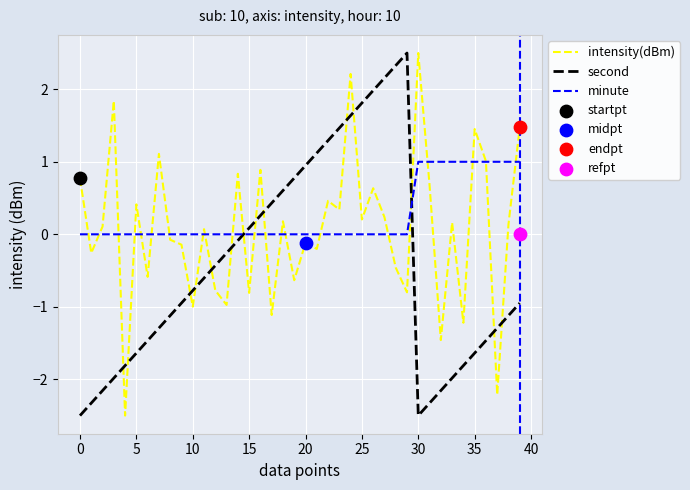

Which series has the widest spread of Y values?

intensity(dBm)